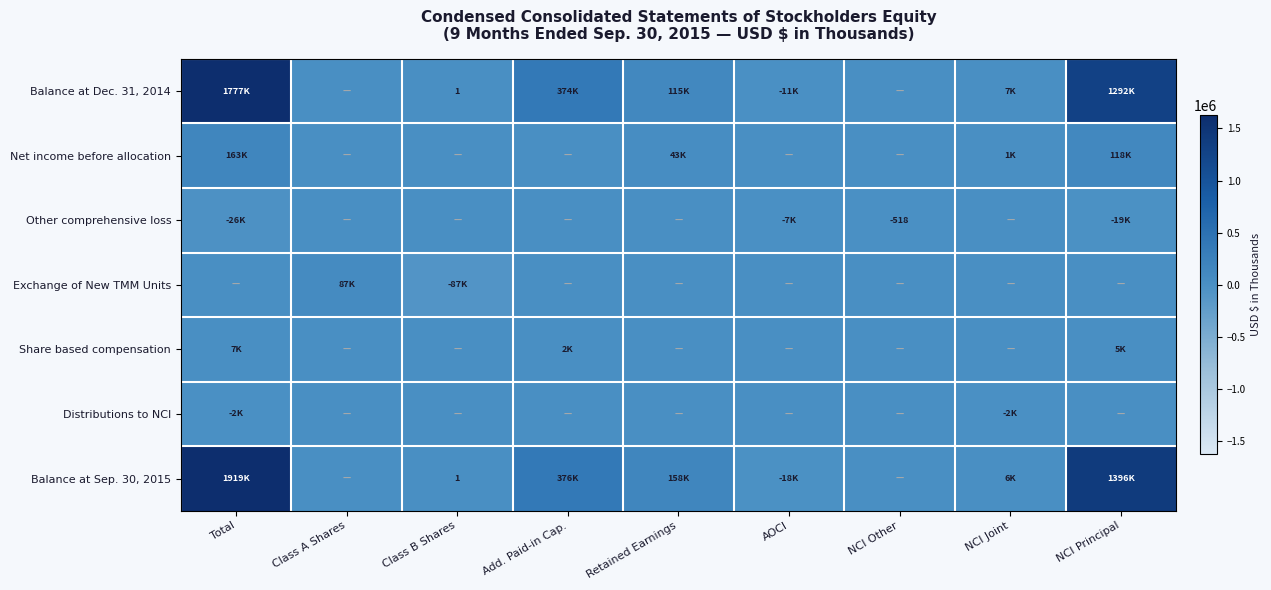

At which category is the sum across all series the highest?

Total